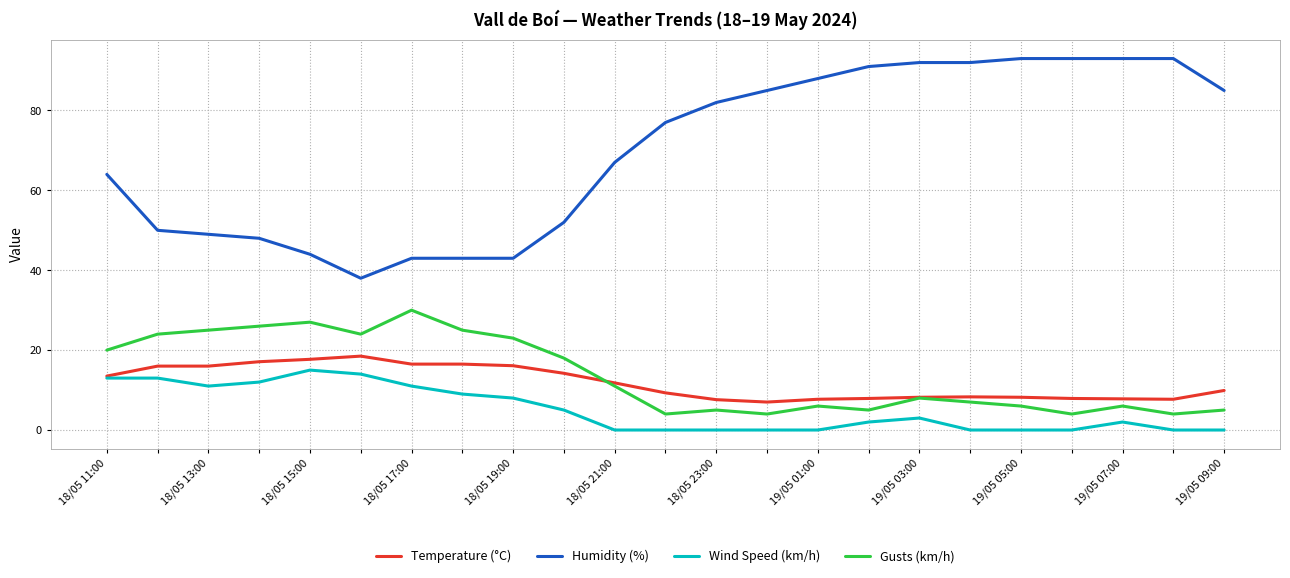

Which series has the largest total across all categories?

Humidity (%)